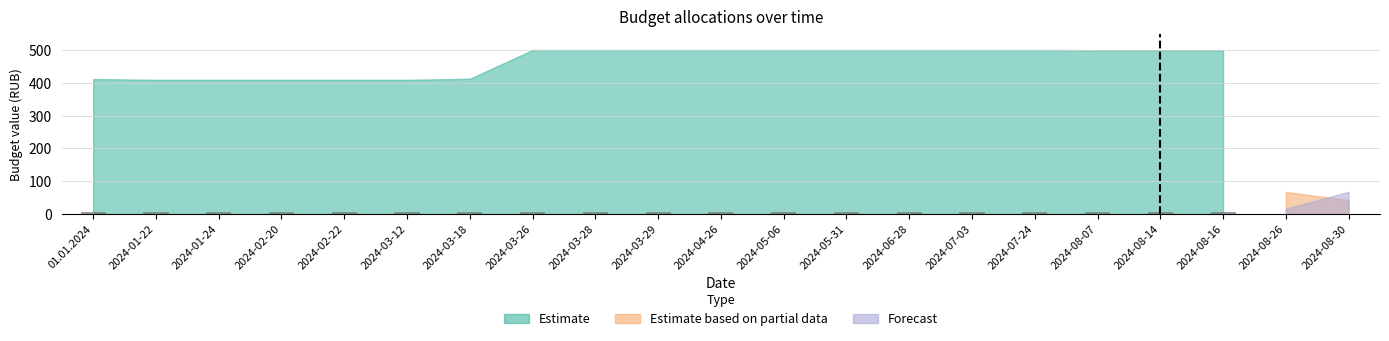

What is the sum of all values?

116.9